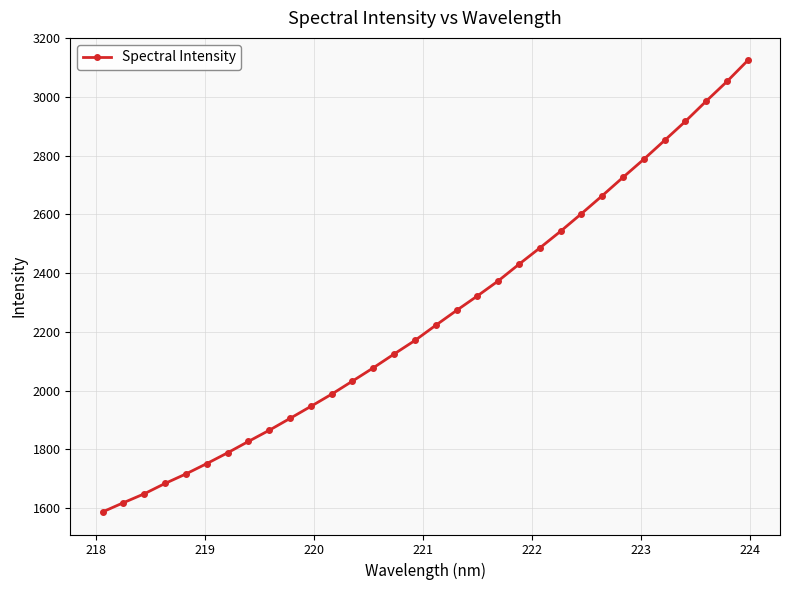

What is the value of the 6th point from the left?

1751.5